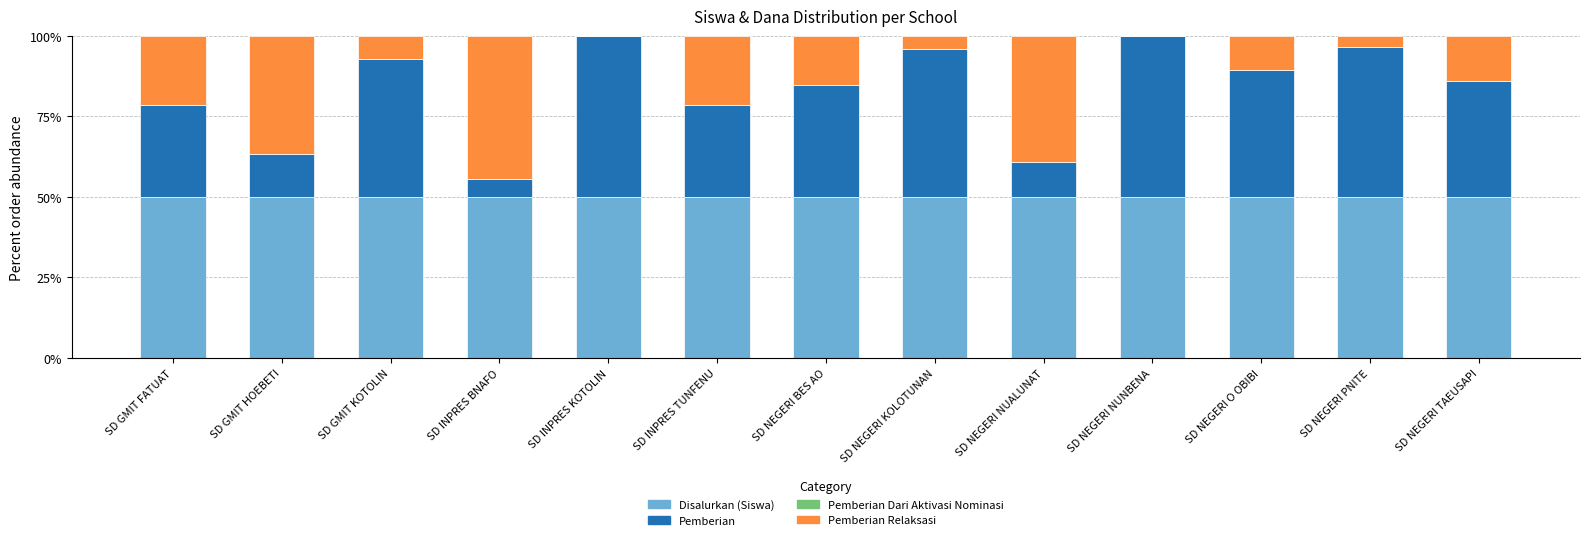

What is the total value across all series at SD GMIT HOEBETI?

100.0